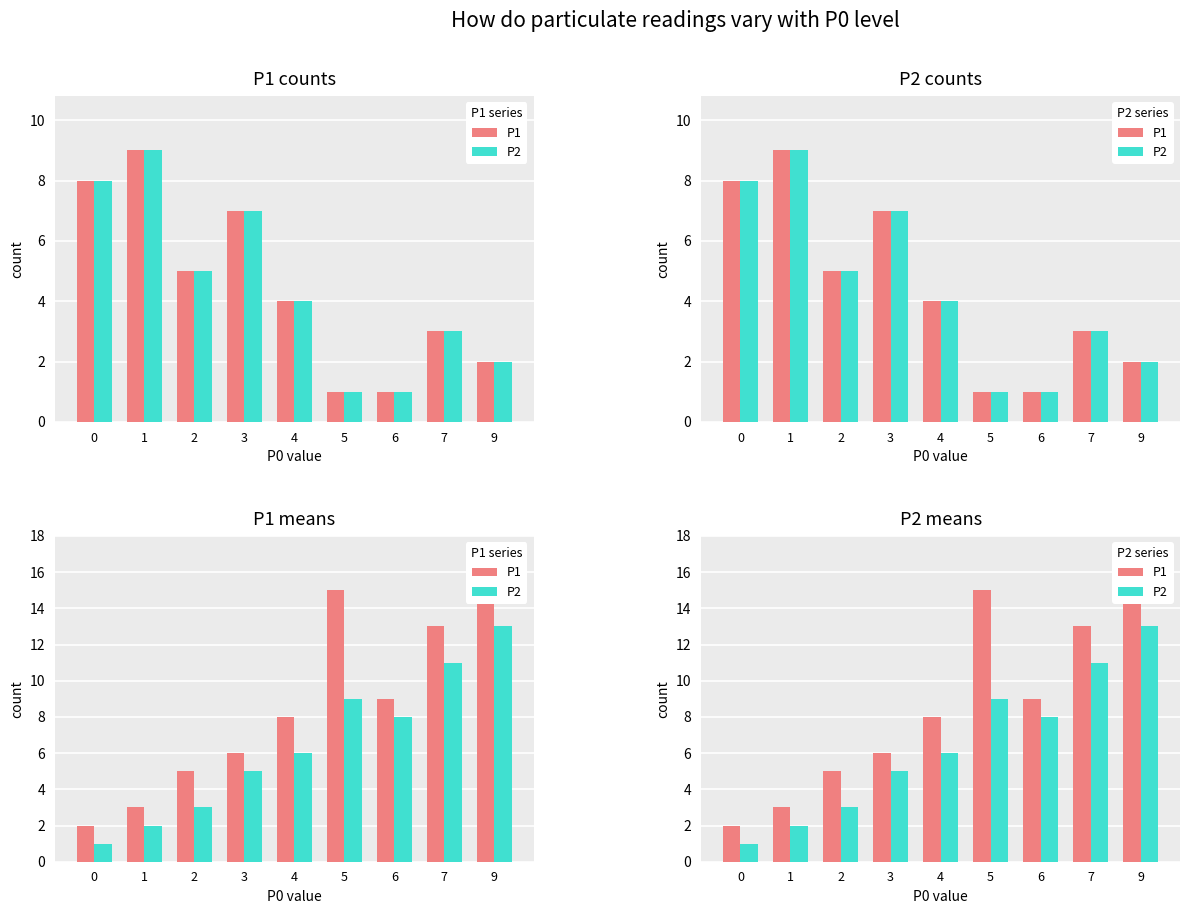

What is the total value across all series at 0?

3